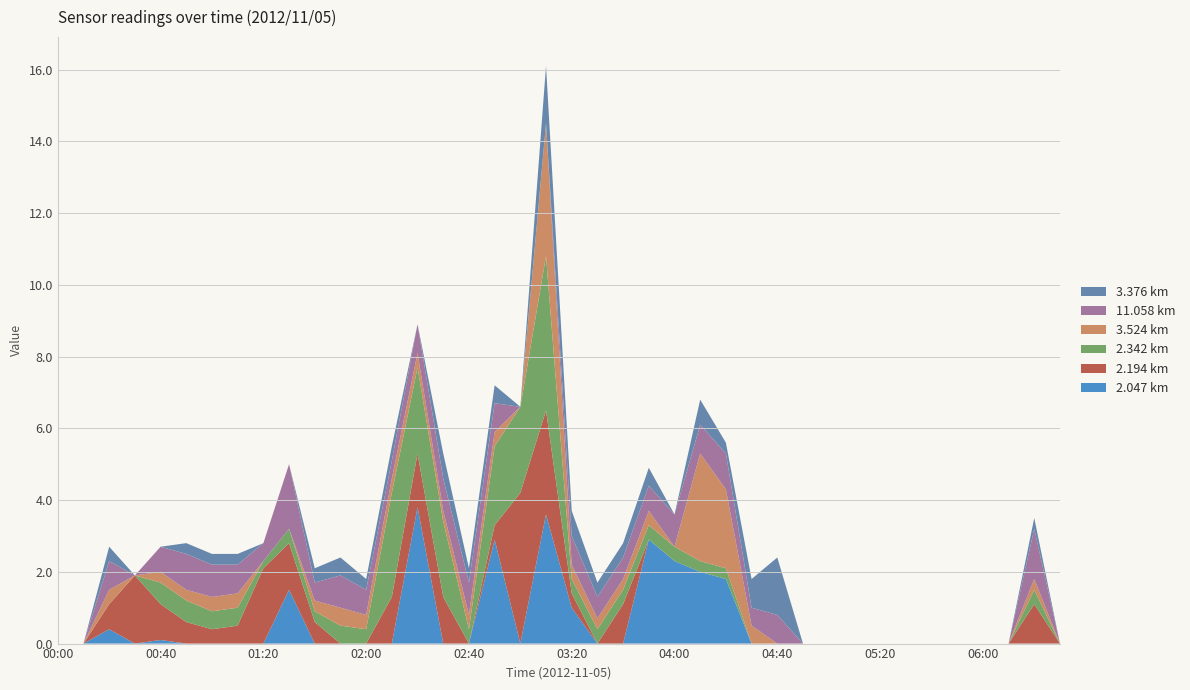

Reading right to left, extract all data points from this chart.

2.047: 06:30=999.0	06:20=999.0	06:10=999.0	06:00=999.0	05:50=999.0	05:40=999.0	05:30=999.0	05:20=999.0	05:10=999.0	05:00=999.0	04:50=999.0	04:40=999.0	04:30=999.0	04:20=1.8	04:10=2.0	04:00=2.3	03:50=2.9	03:40=999.0	03:30=999.0	03:20=1.0	03:10=3.6	03:00=999.0	02:50=2.9	02:40=999.0	02:30=999.0	02:20=3.8	02:10=999.0	02:00=999.0	01:50=999.0	01:40=999.0	01:30=1.5	01:20=999.0	01:10=999.0	01:00=999.0	00:50=999.0	00:40=0.1	00:30=999.0	00:20=0.4	00:10=999.0	00:00=999.0
2.194: 06:30=999.0	06:20=1.1	06:10=999.0	06:00=999.0	05:50=999.0	05:40=999.0	05:30=999.0	05:20=999.0	05:10=999.0	05:00=999.0	04:50=999.0	04:40=999.0	04:30=999.0	04:20=999.0	04:10=999.0	04:00=999.0	03:50=999.0	03:40=1.1	03:30=999.0	03:20=0.4	03:10=2.9	03:00=4.2	02:50=0.4	02:40=999.0	02:30=1.3	02:20=1.5	02:10=1.3	02:00=999.0	01:50=999.0	01:40=0.6	01:30=1.3	01:20=2.1	01:10=0.5	01:00=0.4	00:50=0.6	00:40=1.0	00:30=1.9	00:20=0.7	00:10=999.0	00:00=999.0
2.342: 06:30=999.0	06:20=0.4	06:10=999.0	06:00=999.0	05:50=999.0	05:40=999.0	05:30=999.0	05:20=999.0	05:10=999.0	05:00=999.0	04:50=999.0	04:40=999.0	04:30=999.0	04:20=0.3	04:10=0.3	04:00=0.4	03:50=0.4	03:40=0.4	03:30=0.4	03:20=0.4	03:10=4.3	03:00=2.4	02:50=2.2	02:40=0.4	02:30=2.1	02:20=2.4	02:10=2.9	02:00=0.4	01:50=0.5	01:40=0.3	01:30=0.4	01:20=0.2	01:10=0.5	01:00=0.5	00:50=0.6	00:40=0.6	00:30=999.0	00:20=999.0	00:10=999.0	00:00=999.0
3.524: 06:30=999.0	06:20=0.3	06:10=999.0	06:00=999.0	05:50=999.0	05:40=999.0	05:30=999.0	05:20=999.0	05:10=999.0	05:00=999.0	04:50=999.0	04:40=999.0	04:30=0.5	04:20=2.2	04:10=3.0	04:00=999.0	03:50=0.4	03:40=0.3	03:30=0.3	03:20=0.4	03:10=3.7	03:00=999.0	02:50=0.4	02:40=0.4	02:30=0.3	02:20=0.4	02:10=0.4	02:00=0.4	01:50=0.5	01:40=0.3	01:30=999.0	01:20=999.0	01:10=0.4	01:00=0.4	00:50=0.3	00:40=0.3	00:30=999.0	00:20=0.4	00:10=999.0	00:00=999.0
11.058: 06:30=999.0	06:20=1.4	06:10=999.0	06:00=999.0	05:50=999.0	05:40=999.0	05:30=999.0	05:20=999.0	05:10=999.0	05:00=999.0	04:50=999.0	04:40=0.8	04:30=0.5	04:20=1.0	04:10=0.8	04:00=0.9	03:50=0.7	03:40=0.6	03:30=0.6	03:20=0.8	03:10=999.0	03:00=999.0	02:50=0.8	02:40=0.9	02:30=0.9	02:20=0.8	02:10=0.5	02:00=0.7	01:50=0.9	01:40=0.5	01:30=1.8	01:20=0.5	01:10=0.8	01:00=0.9	00:50=1.0	00:40=0.7	00:30=999.0	00:20=0.8	00:10=999.0	00:00=999.0
3.376: 06:30=999.0	06:20=0.3	06:10=999.0	06:00=999.0	05:50=999.0	05:40=999.0	05:30=999.0	05:20=999.0	05:10=999.0	05:00=999.0	04:50=999.0	04:40=1.6	04:30=0.8	04:20=0.3	04:10=0.7	04:00=999.0	03:50=0.5	03:40=0.4	03:30=0.4	03:20=0.7	03:10=1.6	03:00=999.0	02:50=0.5	02:40=0.4	02:30=0.7	02:20=999.0	02:10=0.4	02:00=0.3	01:50=0.5	01:40=0.4	01:30=999.0	01:20=999.0	01:10=0.3	01:00=0.3	00:50=0.3	00:40=999.0	00:30=999.0	00:20=0.4	00:10=999.0	00:00=999.0